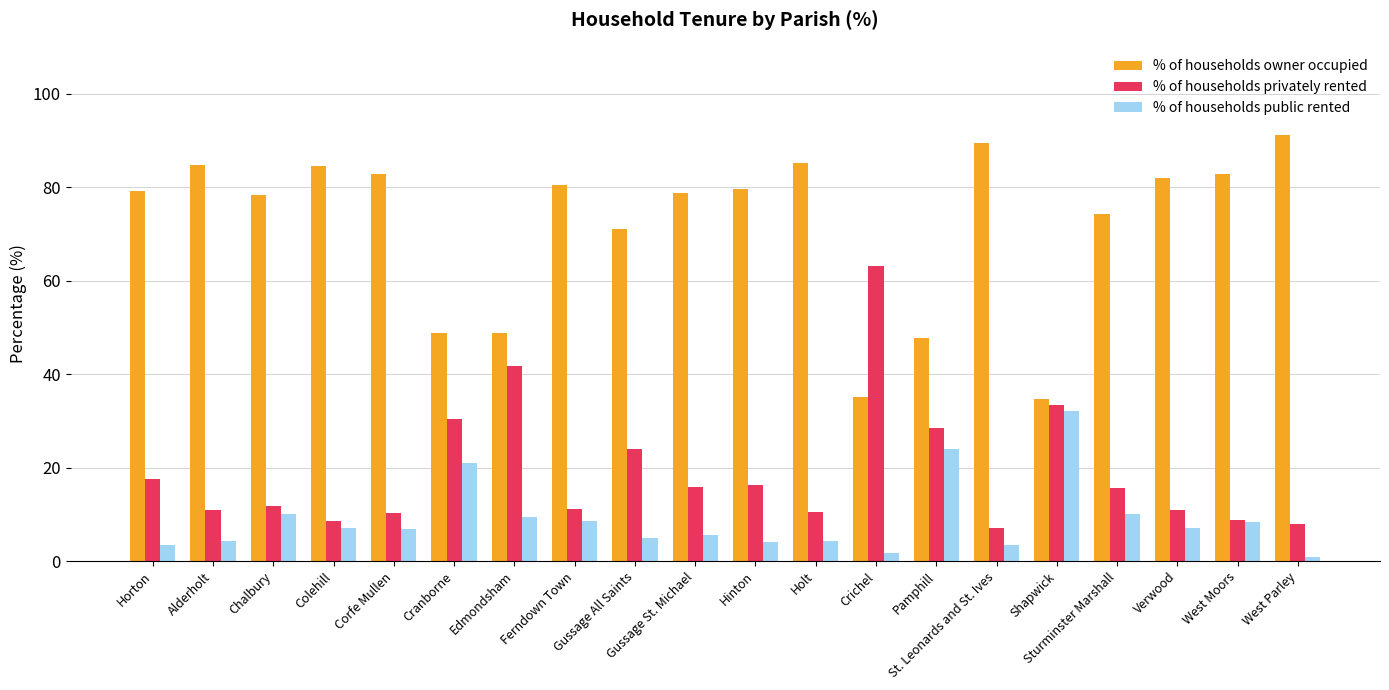

How many bars are there in each group?

3